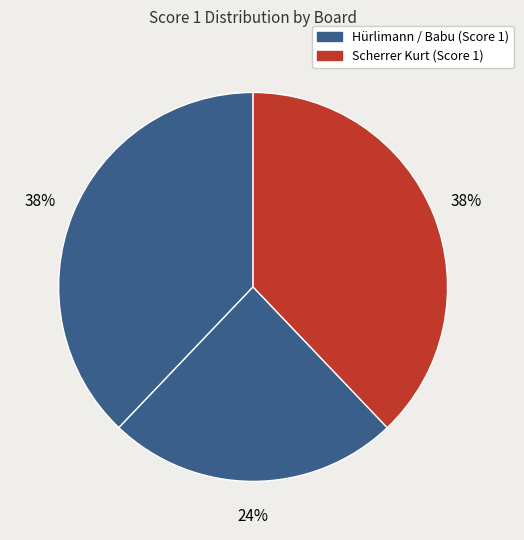

Count the number of slices in the pie.

3